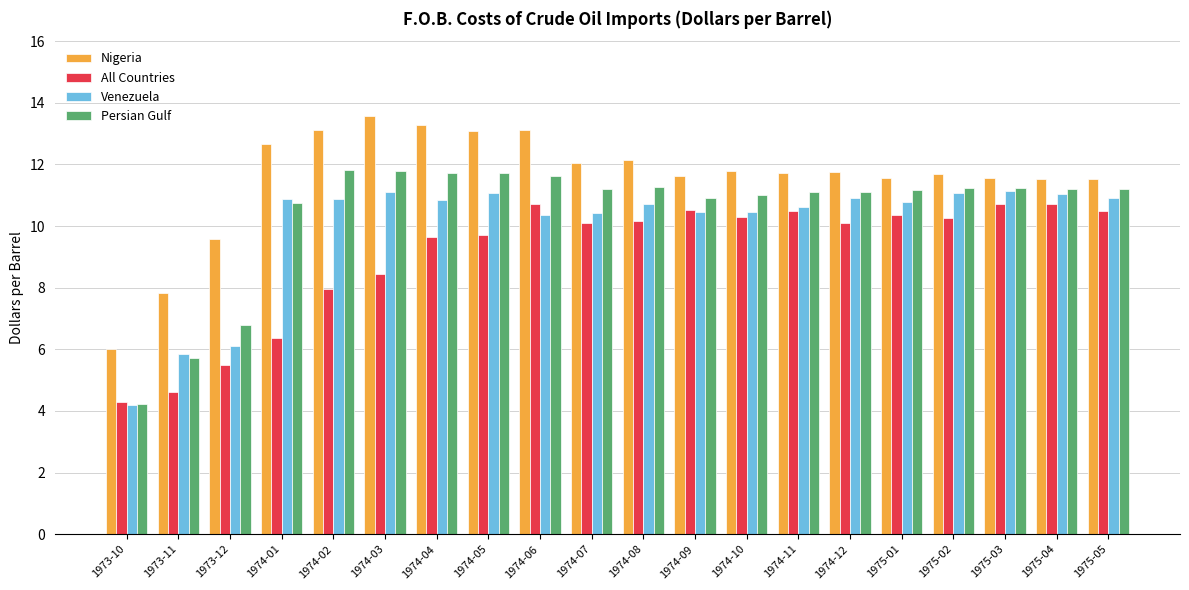

How many categories are shown in the chart?

20